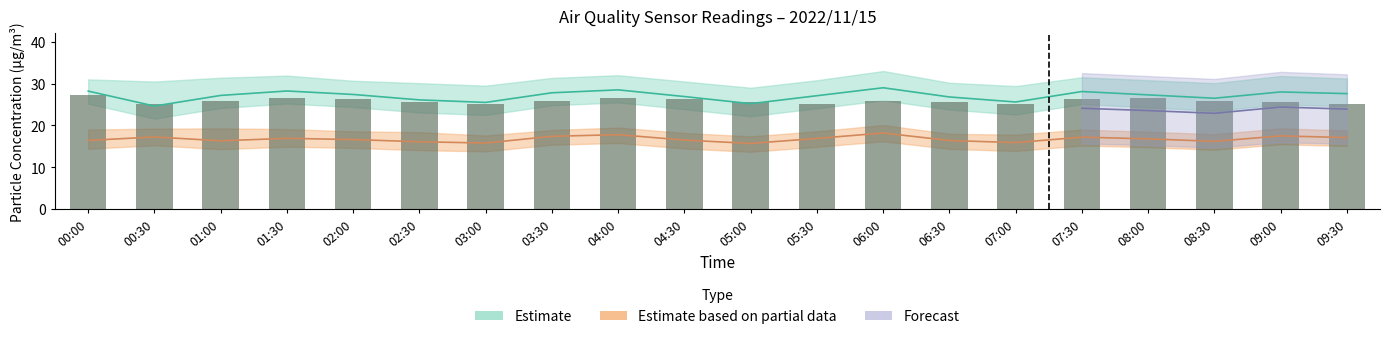

What is the value of the 10th bar from the left?

26.2